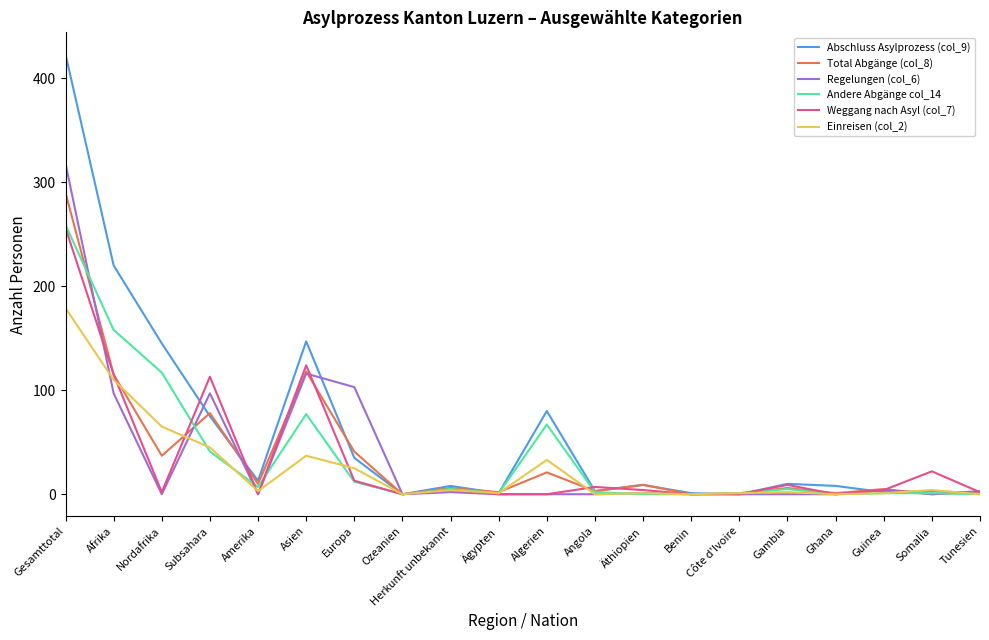

How many distinct data groups are displayed?

6